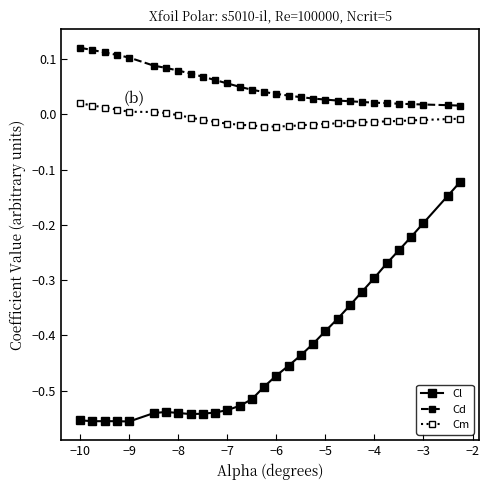

Which series has the widest spread of values?

Cl